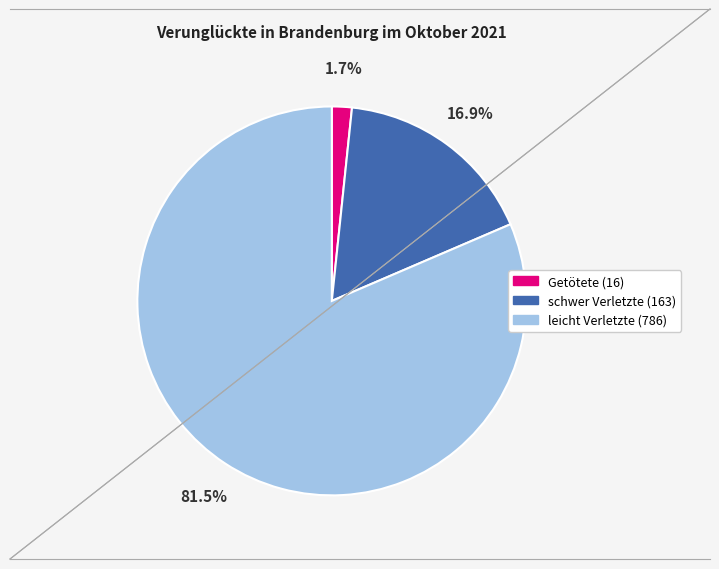

The Getötete slice represents 2% of the pie. True or false?

True